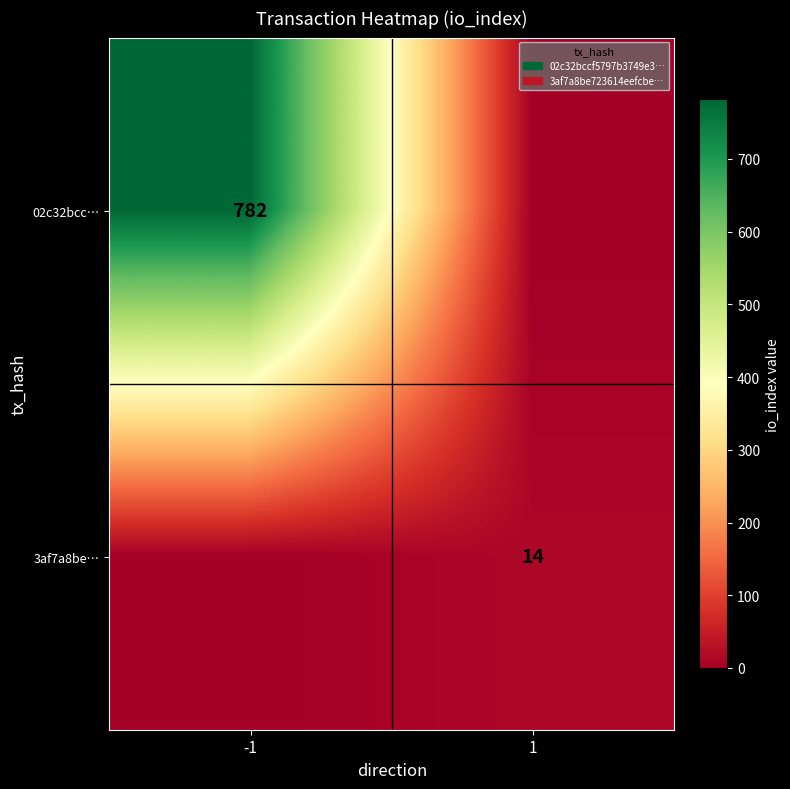

The 02c32bcc… series shows 782 at -1. True or false?

True